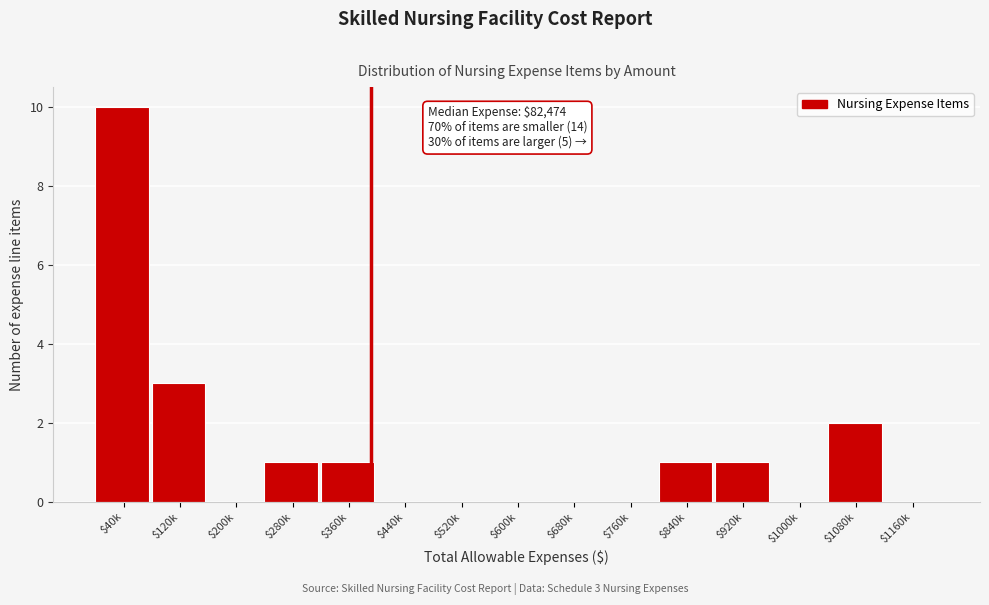

Is it true that the value at $120k is 3?

True